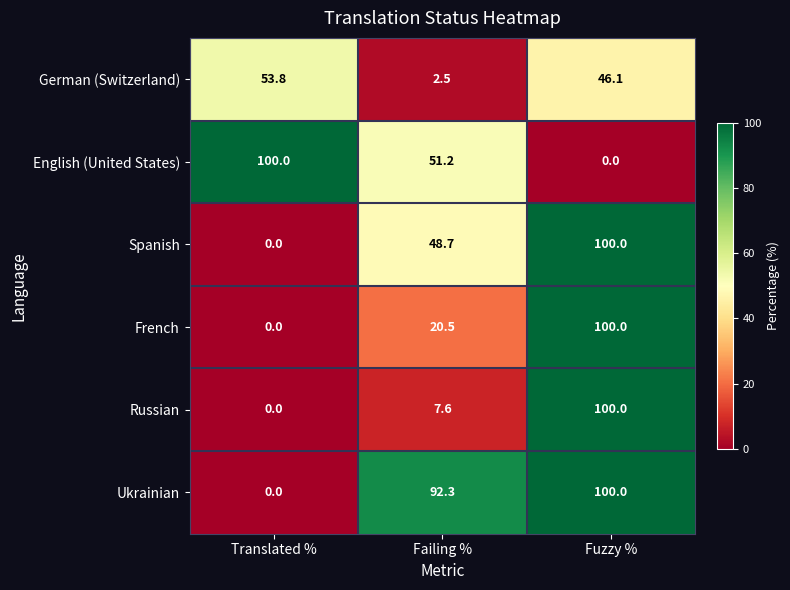

The value of Ukrainian at Failing % is 92.3. True or false?

True